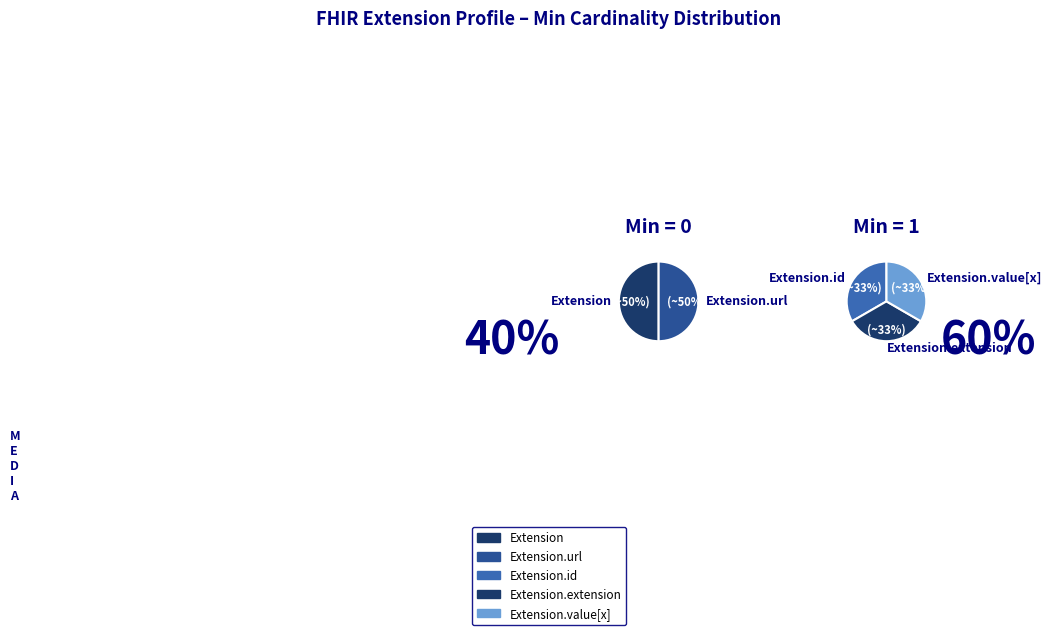

How many segments does this pie chart have?

5